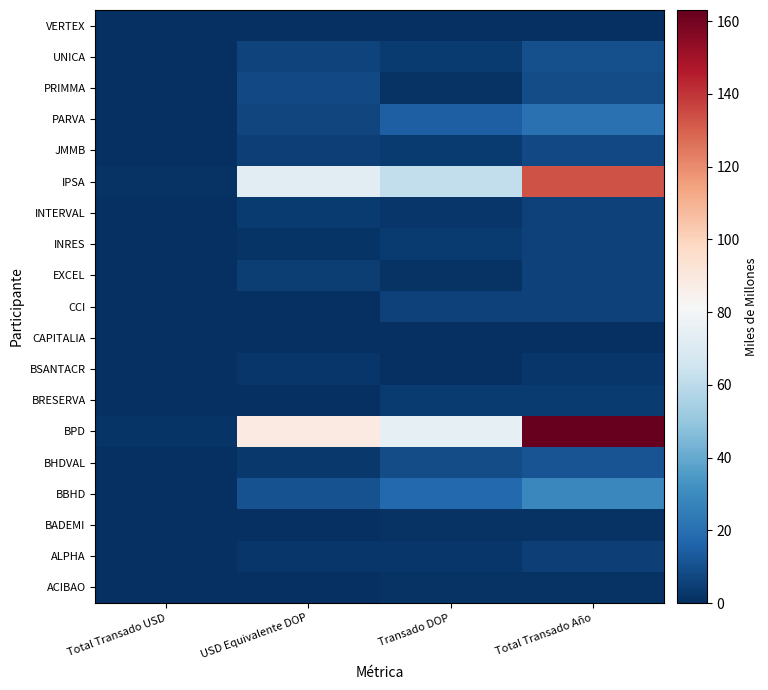

Reading left to right, what are all the values shown in this chart?

ACIBAO: Total Transado USD=0.0	USD Equivalente DOP=0.0	Transado DOP=0.7	Total Transado Año=0.7
ALPHA: Total Transado USD=0.0	USD Equivalente DOP=2.5	Transado DOP=2.3	Total Transado Año=4.8
BADEMI: Total Transado USD=0.0	USD Equivalente DOP=0.0	Transado DOP=0.9	Total Transado Año=0.9
BBHD: Total Transado USD=0.2	USD Equivalente DOP=10.7	Transado DOP=17.4	Total Transado Año=28.1
BHDVAL: Total Transado USD=0.0	USD Equivalente DOP=2.7	Transado DOP=8.7	Total Transado Año=11.4
BPD: Total Transado USD=1.5	USD Equivalente DOP=88.7	Transado DOP=74.4	Total Transado Año=163.0
BRESERVA: Total Transado USD=0.0	USD Equivalente DOP=0.2	Transado DOP=3.3	Total Transado Año=3.5
BSANTACR: Total Transado USD=0.0	USD Equivalente DOP=2.4	Transado DOP=0.0	Total Transado Año=2.4
CAPITALIA: Total Transado USD=0.0	USD Equivalente DOP=0.0	Transado DOP=0.3	Total Transado Año=0.3
CCI: Total Transado USD=0.0	USD Equivalente DOP=0.0	Transado DOP=5.3	Total Transado Año=5.3
EXCEL: Total Transado USD=0.1	USD Equivalente DOP=4.0	Transado DOP=1.2	Total Transado Año=5.2
INRES: Total Transado USD=0.0	USD Equivalente DOP=1.7	Transado DOP=3.7	Total Transado Año=5.4
INTERVAL: Total Transado USD=0.1	USD Equivalente DOP=3.6	Transado DOP=2.0	Total Transado Año=5.6
IPSA: Total Transado USD=1.2	USD Equivalente DOP=72.1	Transado DOP=61.3	Total Transado Año=133.4
JMMB: Total Transado USD=0.1	USD Equivalente DOP=4.8	Transado DOP=3.5	Total Transado Año=8.2
PARVA: Total Transado USD=0.1	USD Equivalente DOP=6.7	Transado DOP=14.0	Total Transado Año=20.8
PRIMMA: Total Transado USD=0.1	USD Equivalente DOP=7.9	Transado DOP=1.0	Total Transado Año=8.9
UNICA: Total Transado USD=0.1	USD Equivalente DOP=6.3	Transado DOP=3.4	Total Transado Año=9.7
VERTEX: Total Transado USD=0.0	USD Equivalente DOP=0.1	Transado DOP=0.0	Total Transado Año=0.1